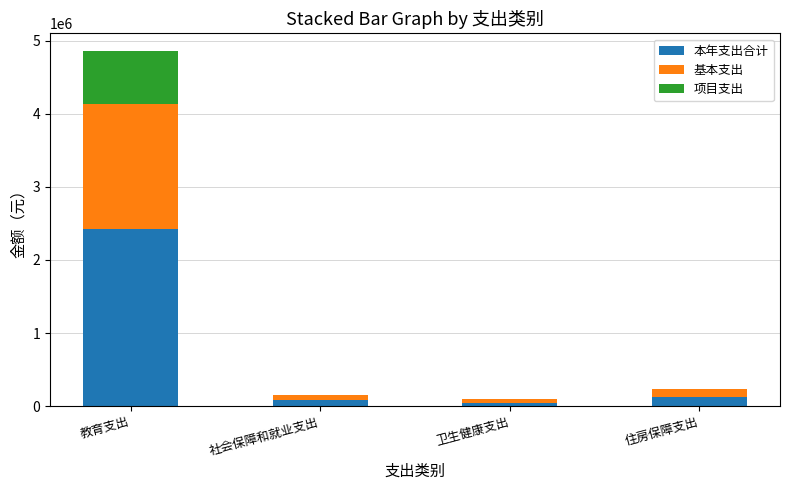

What is the total value across all series at 教育支出?

4860637.8